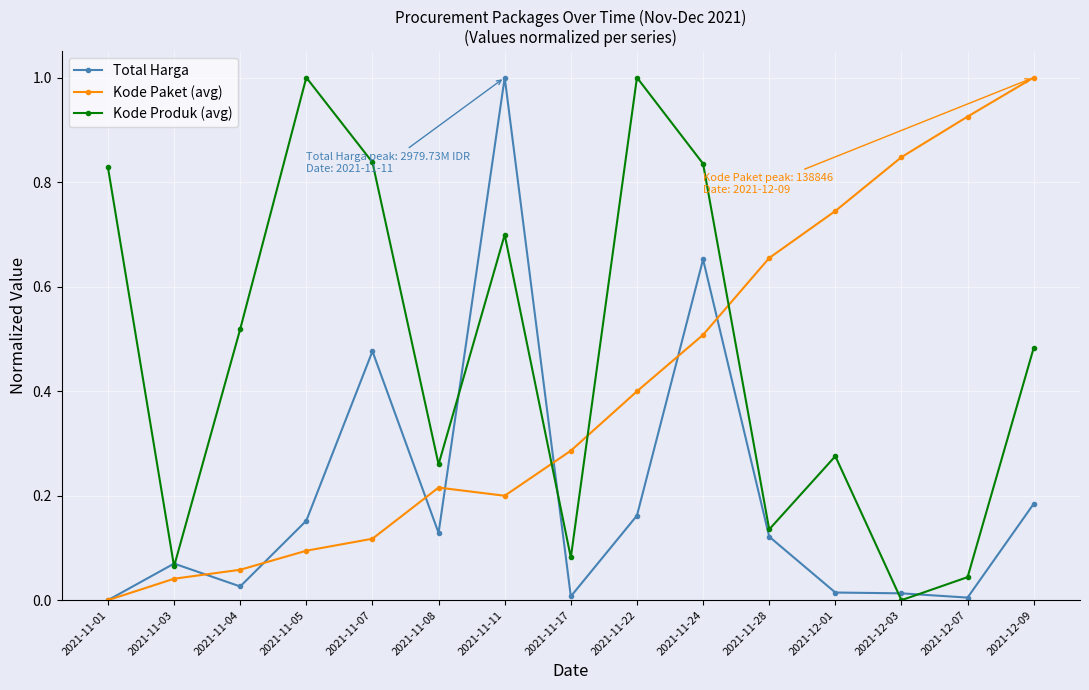

What are all the series names shown in the legend?

Total Harga, Kode Paket (avg), Kode Produk (avg)